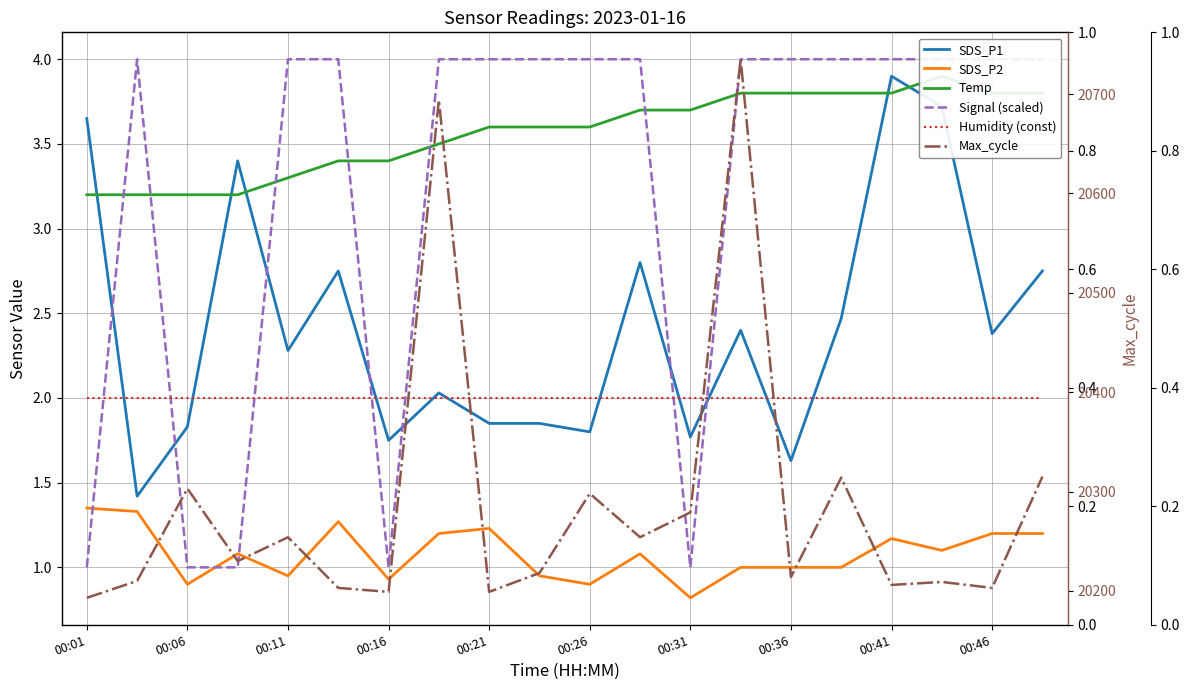

The value of SDS_P2 at 00:01 is 1.4. True or false?

True